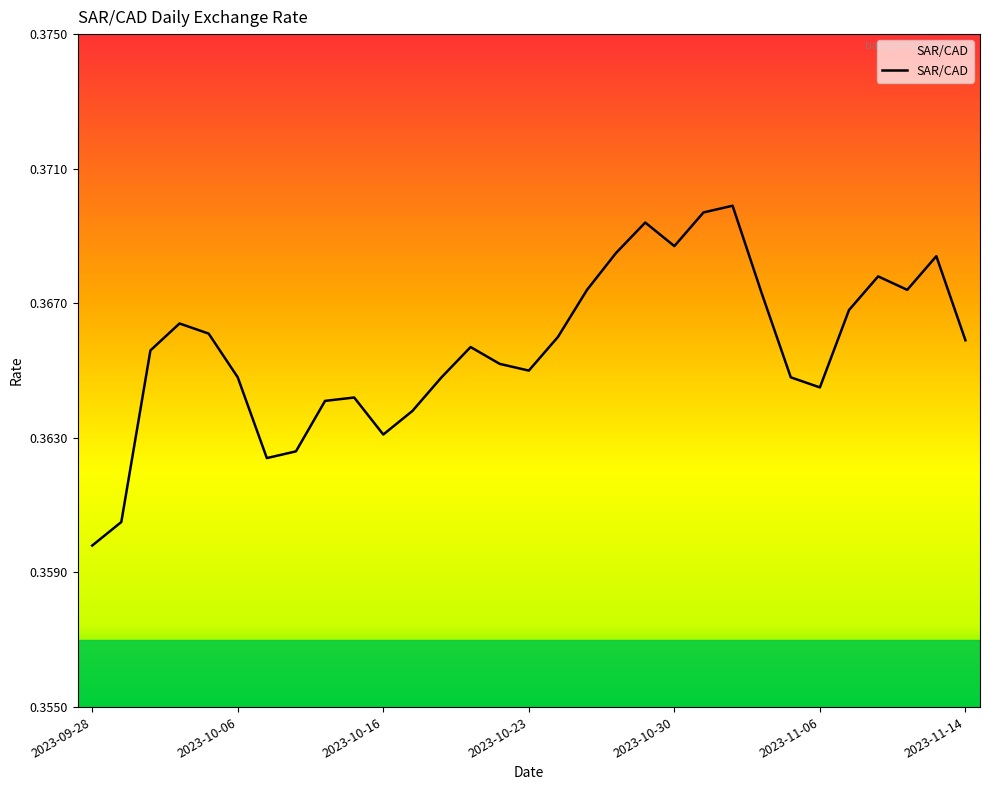

Where is the first local minimum?

2023-10-10